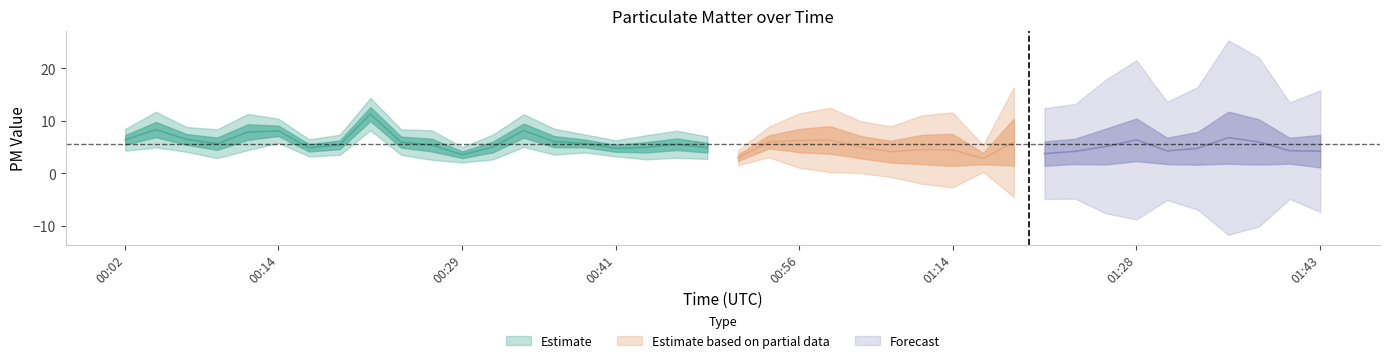

At which label does P1 first exceed 8?

00:02